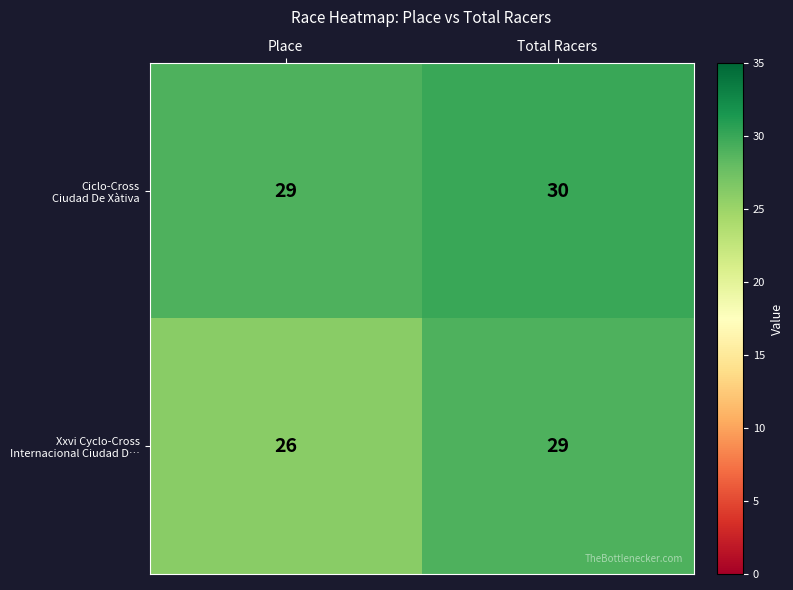

What is the minimum value shown in the chart?

26